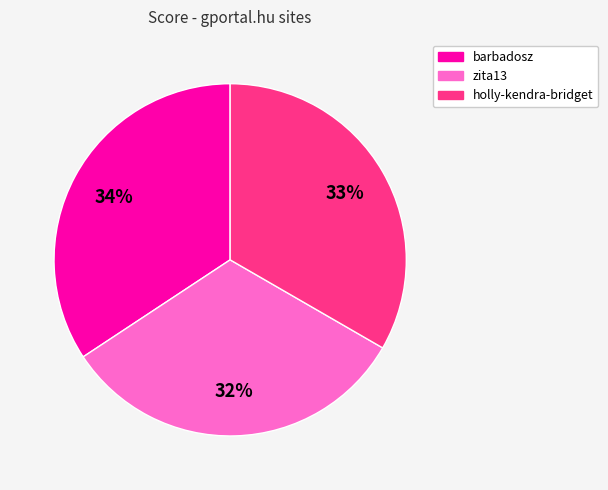

Is there any slice that represents more than half of the pie?

No